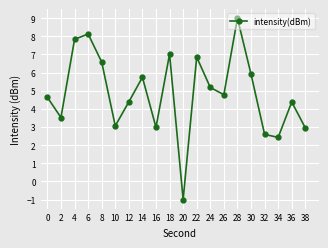

Is this an area chart (filled region under the line)?

No